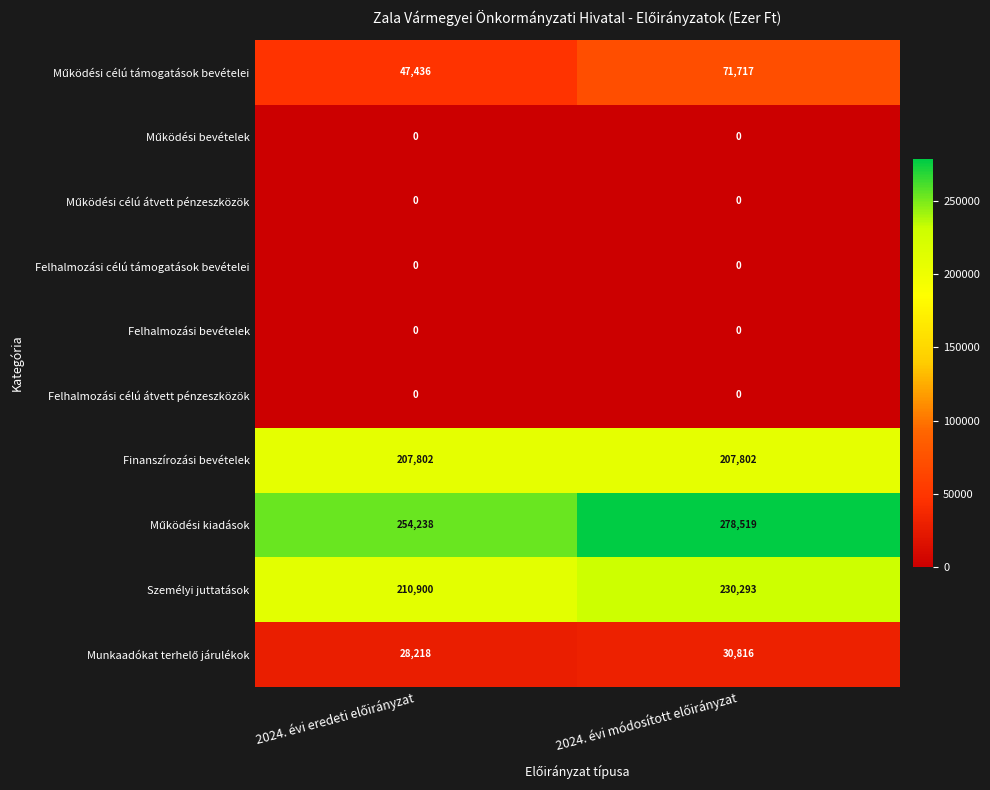

What is the greatest value displayed?

278519